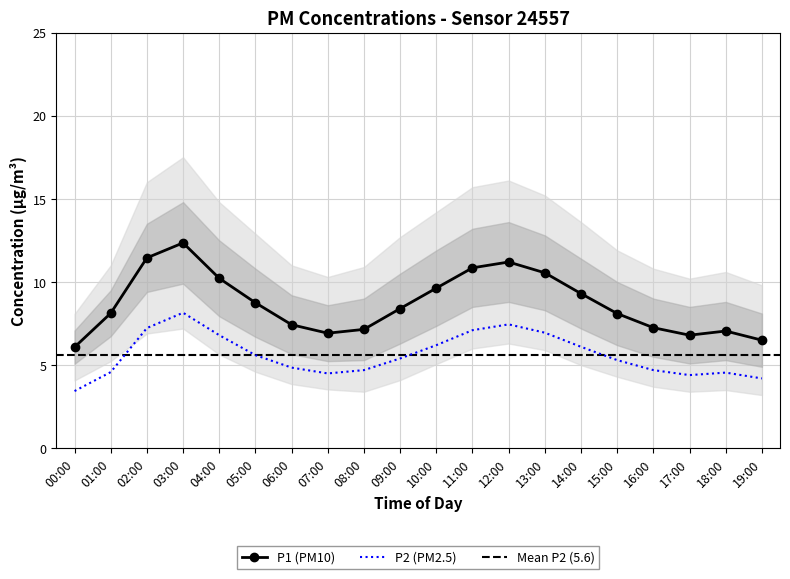

What is the minimum value shown in the chart?

3.4